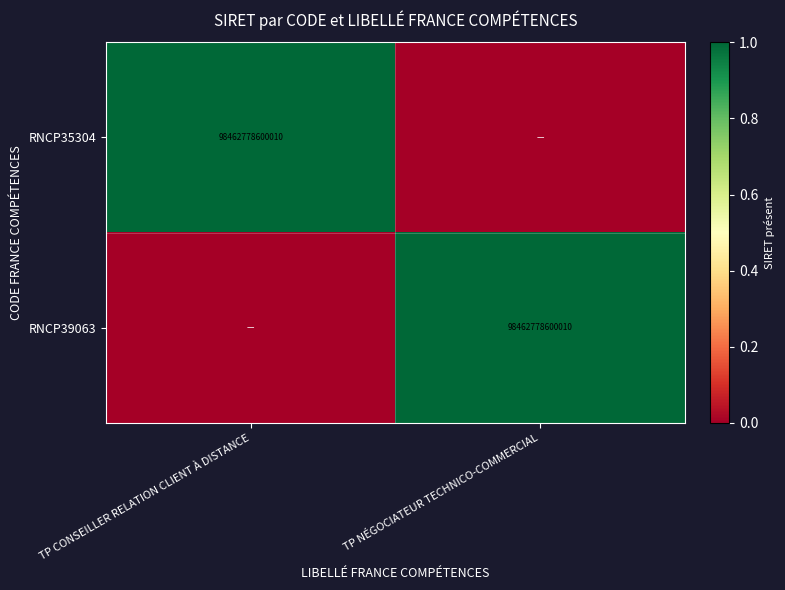

True or false: RNCP39063 has a value of 172143924772997 at TP NÉGOCIATEUR TECHNICO-COMMERCIAL.

False